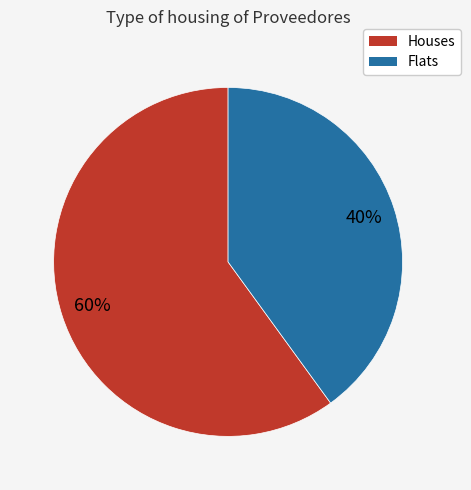

How many slices are in this pie chart?

2